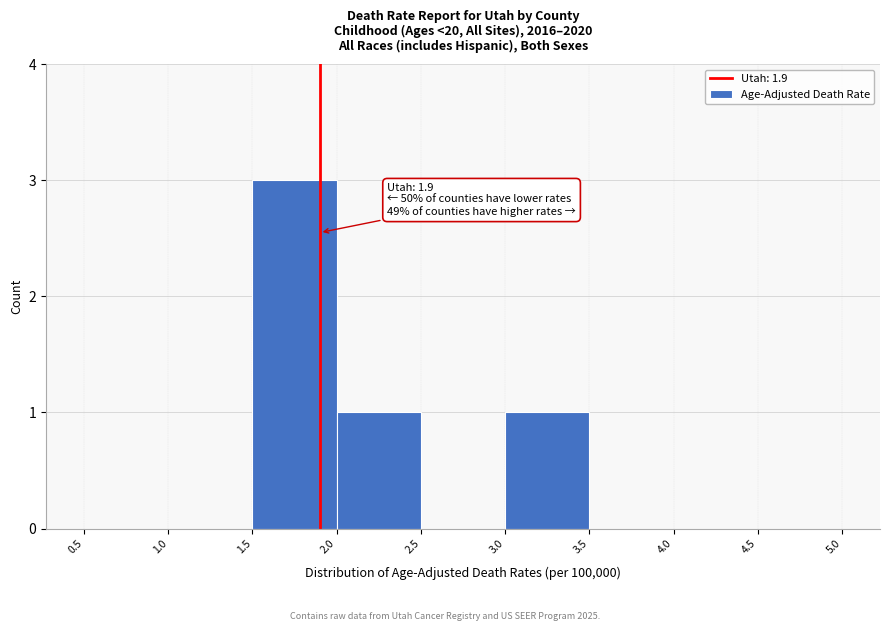

Which range on the x-axis has the tallest bar?

1.5 to 2.0